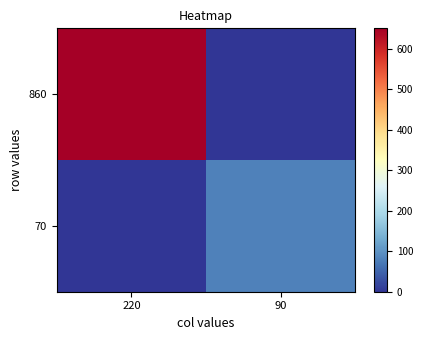

What is the difference between the highest and lowest values at 90?

81